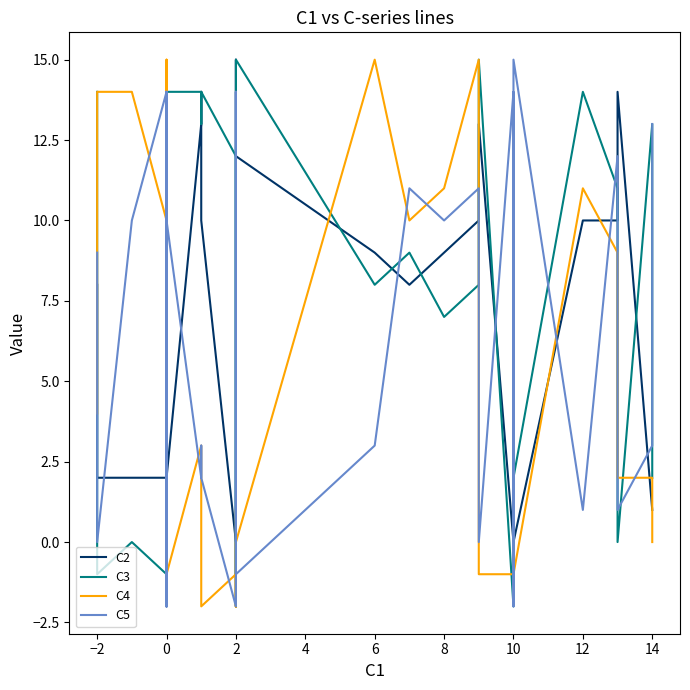

Rank the series by their maximum value, from lowest to highest.

C2, C3, C4, C5